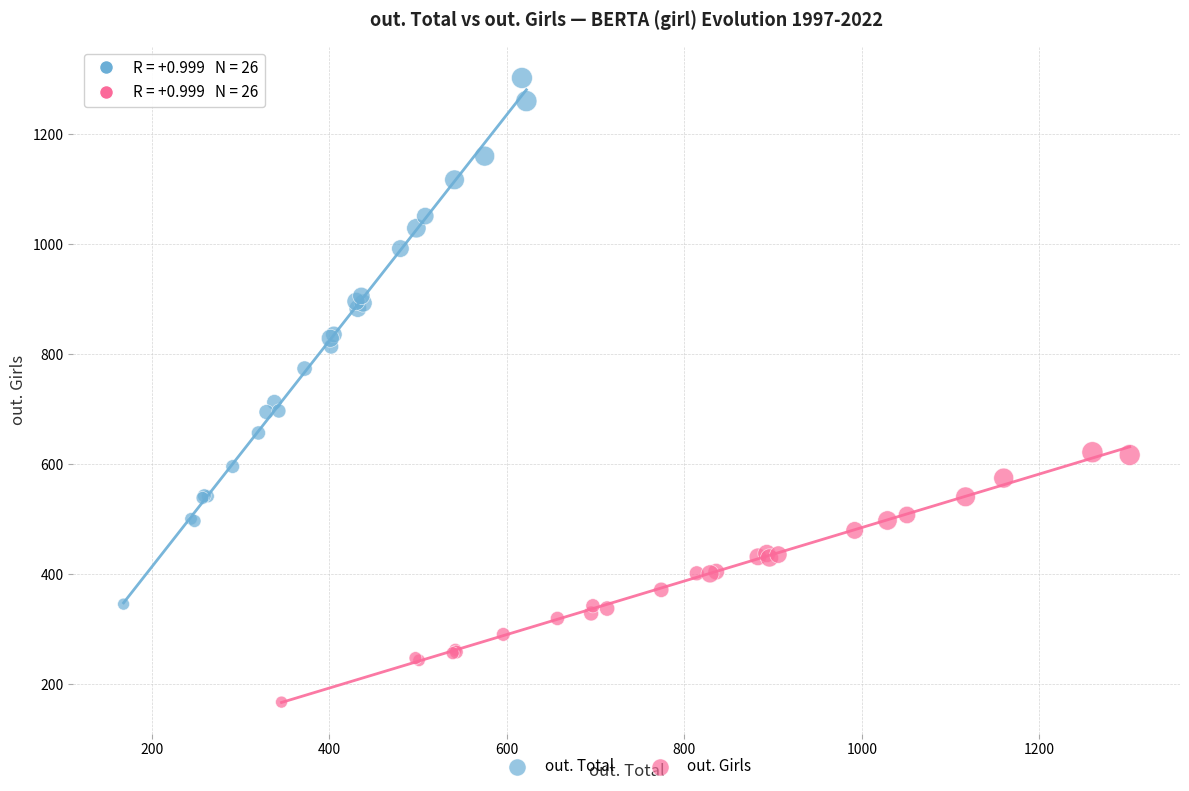

Which series reaches the maximum Y coordinate?

out. Total